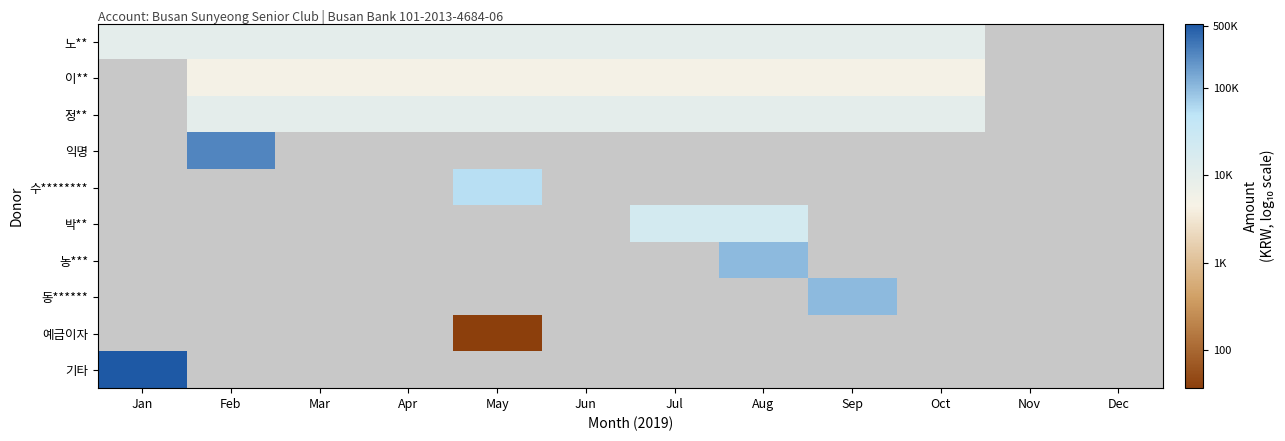

How many series are shown in this chart?

10